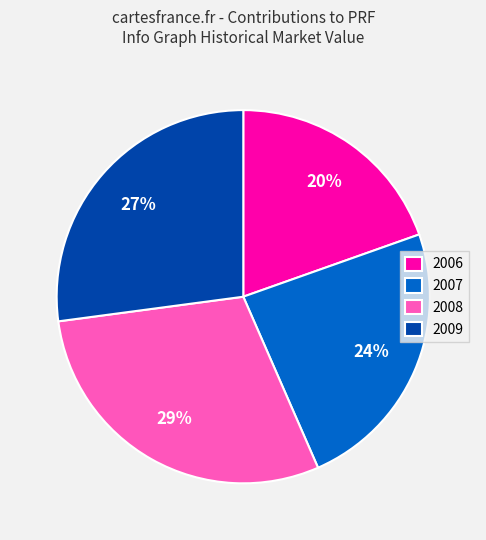

Is the sum of 2008 and 2006 greater than half?

No